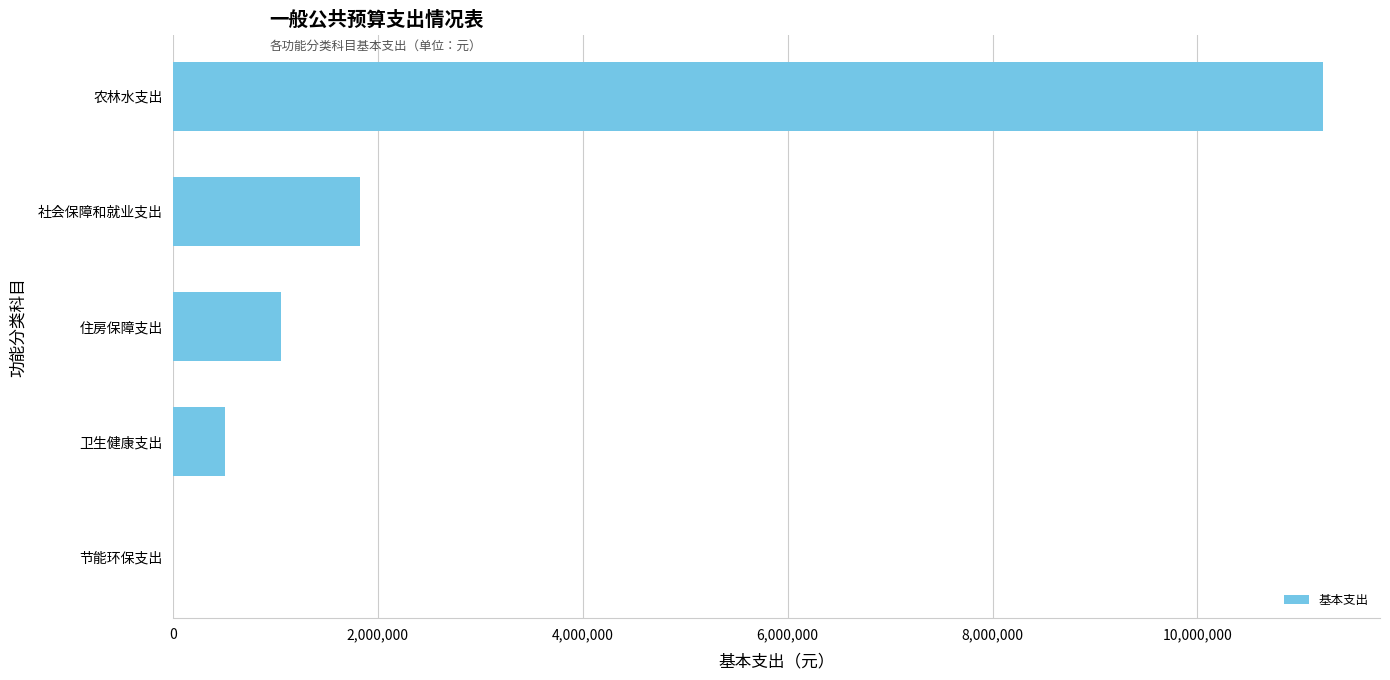

Between 农林水支出 and 节能环保支出, which is larger?

农林水支出